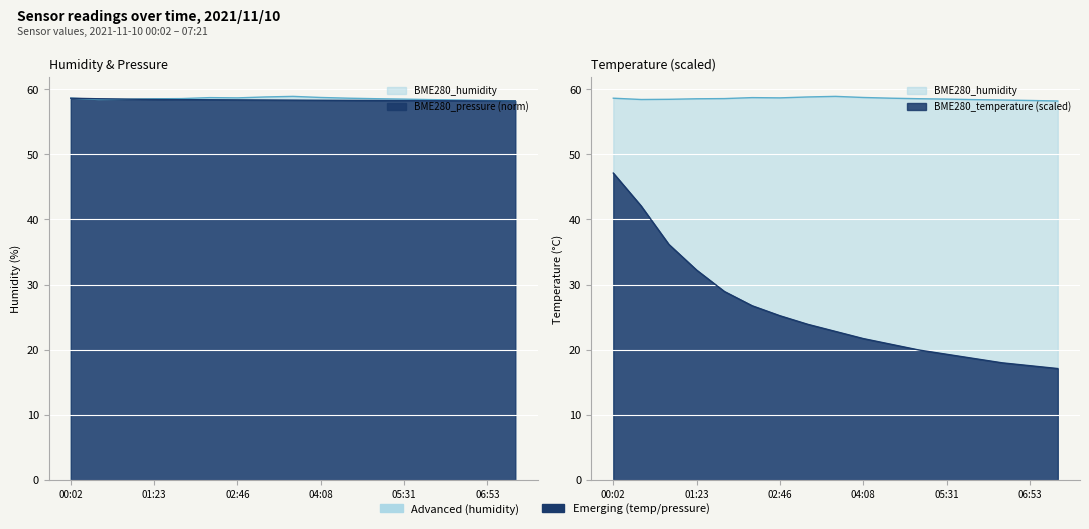

What is the average value of the BME280_humidity series?

58.6